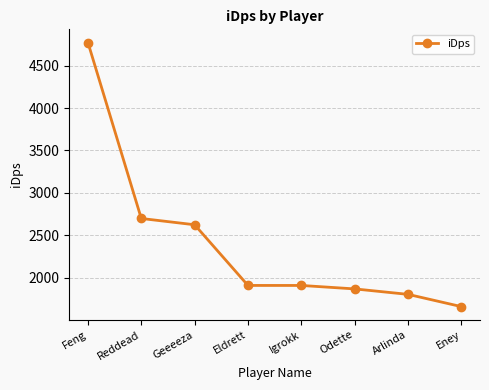

What is the sum of the values at Geeeeza and Eney?

4279.9